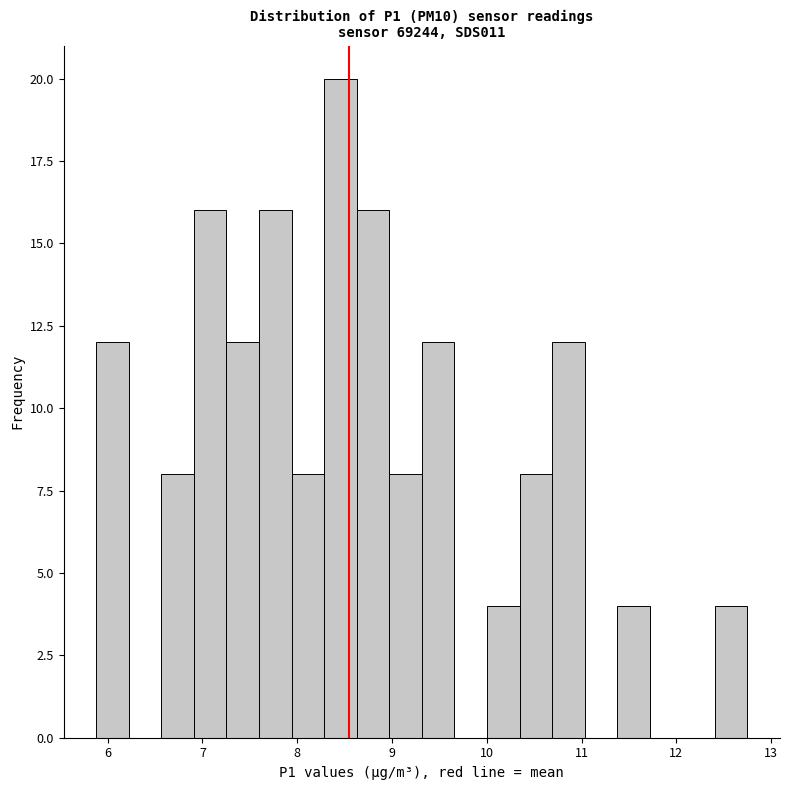

Around what value on the x-axis is the tallest bar? Give the approximate position of its centre, as read against the axis.

8.5